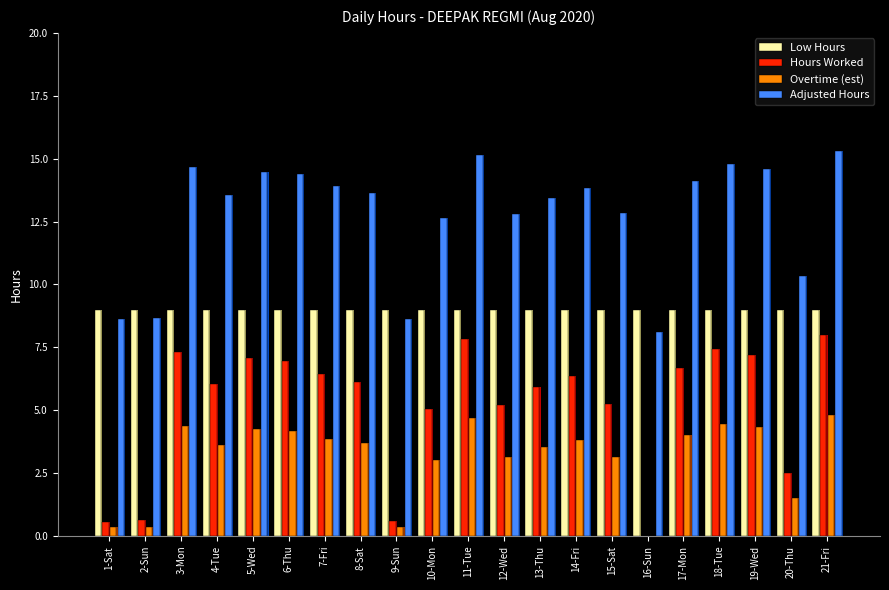

Count the number of categories in the chart.

21